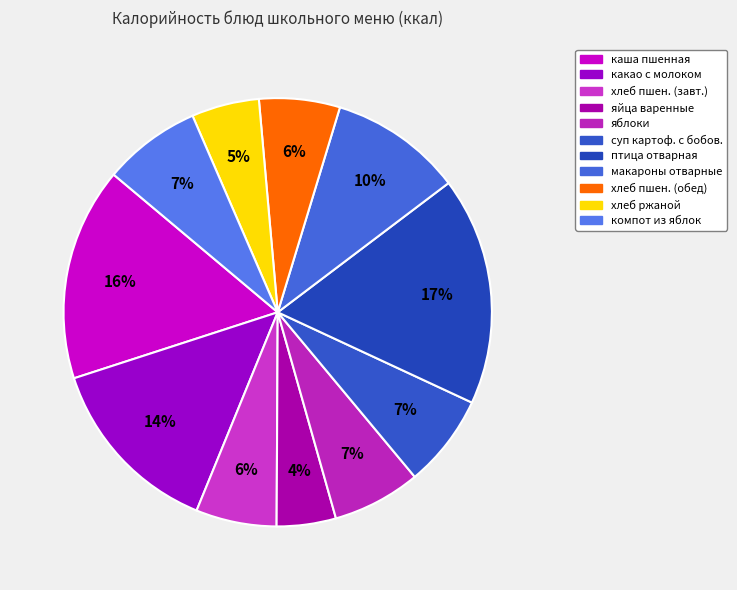

How many segments does this pie chart have?

11